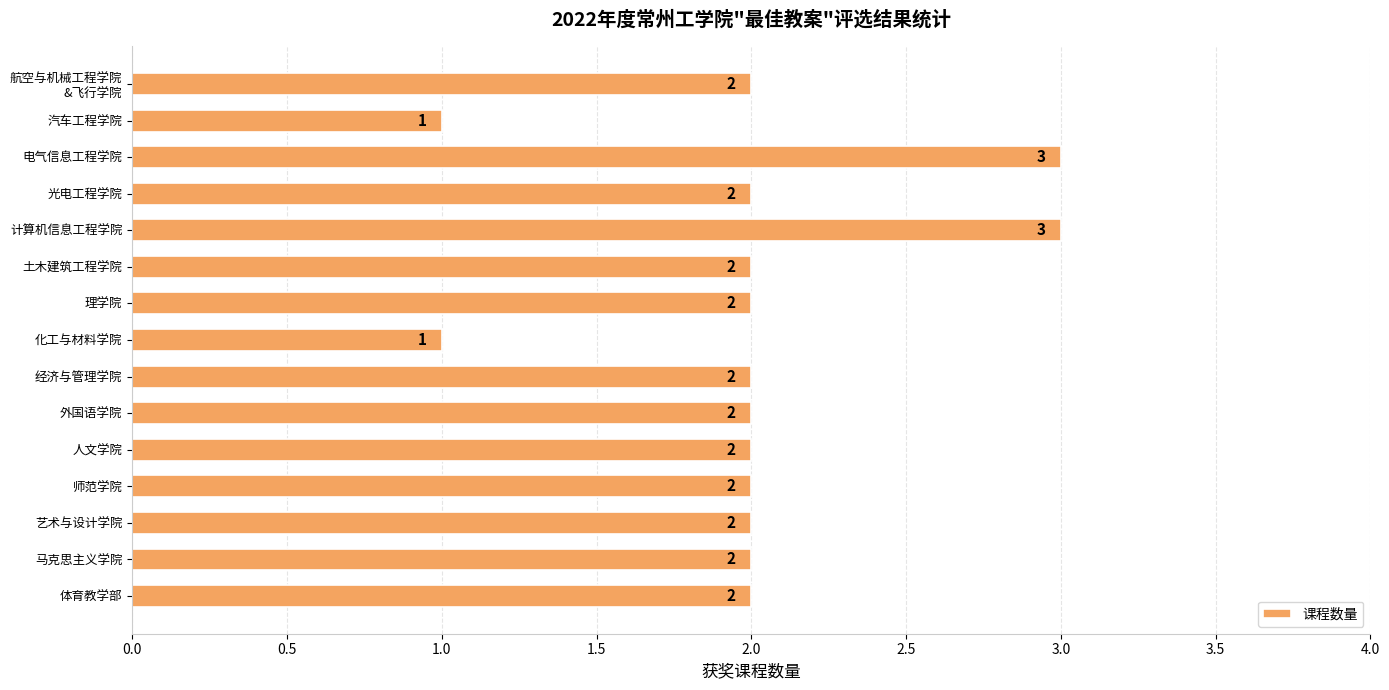

How many data points does each series have?

15